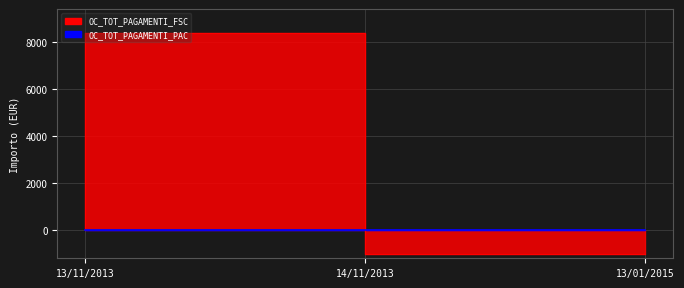

The chart shows a value of -3357 at 13/11/2013. True or false?

False